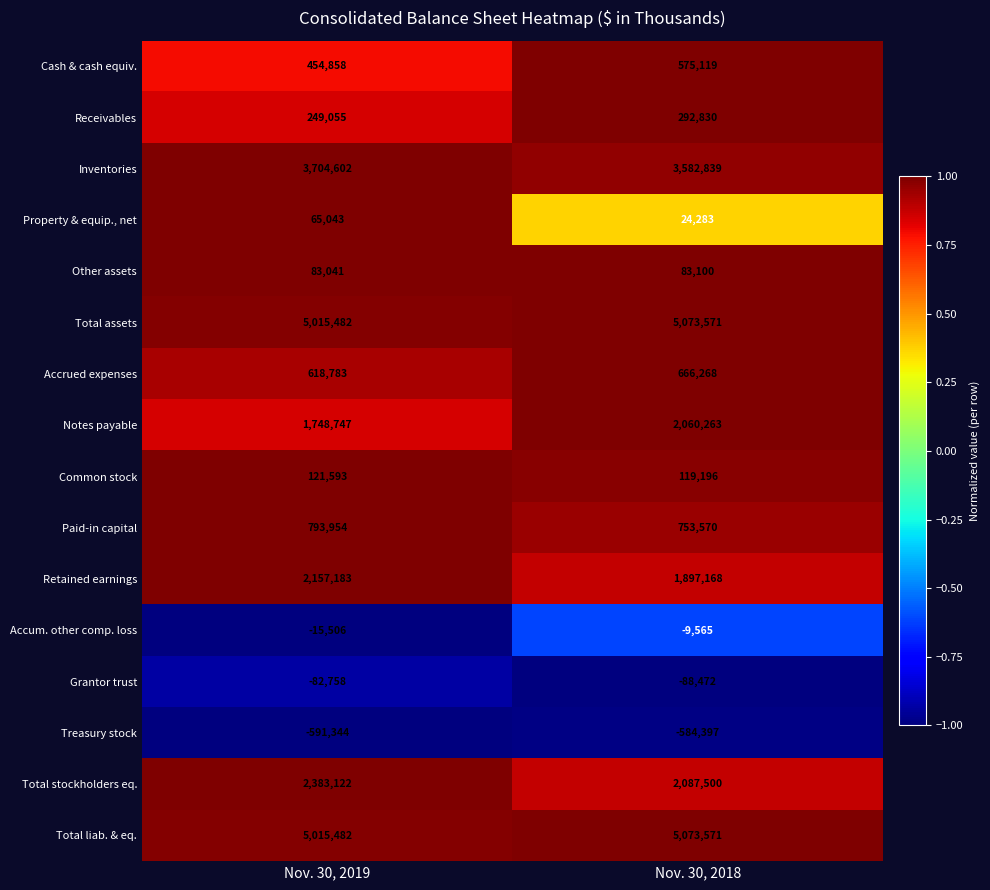

What is the total value across all series at Nov. 30, 2019?

21721337